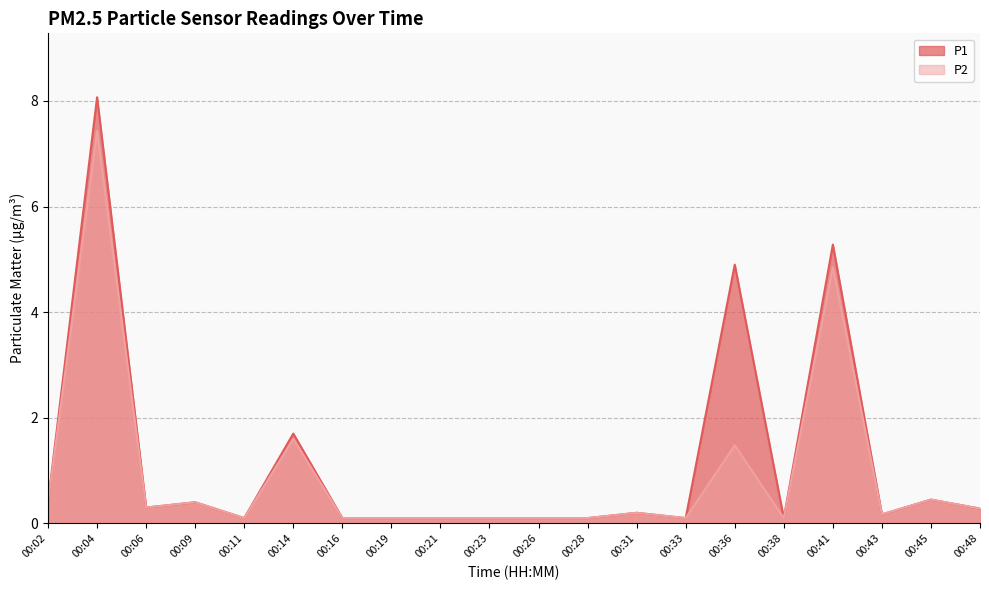

Which series has the widest spread of values?

P1